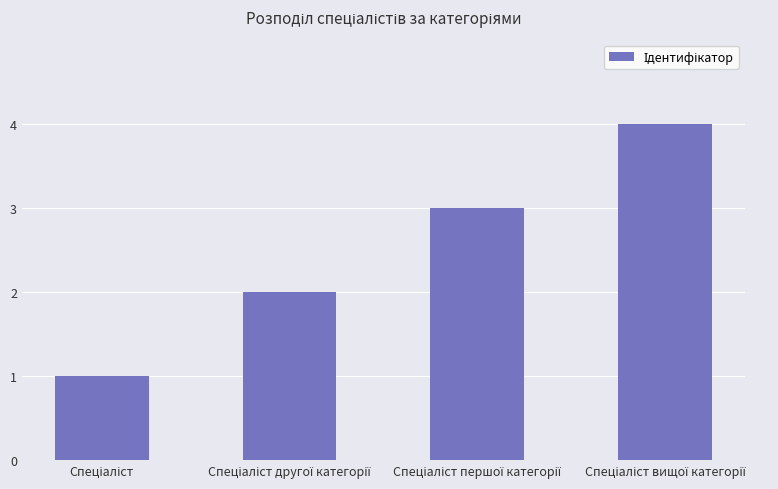

What is the sum of all values?

10